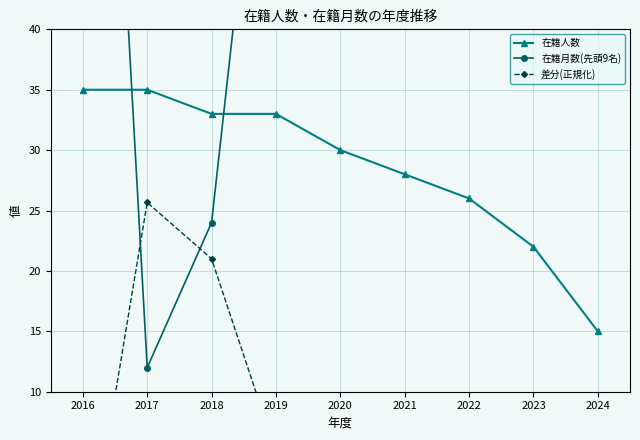

What is the value of the 差分(正規化) point at the 2nd from the left?

25.7